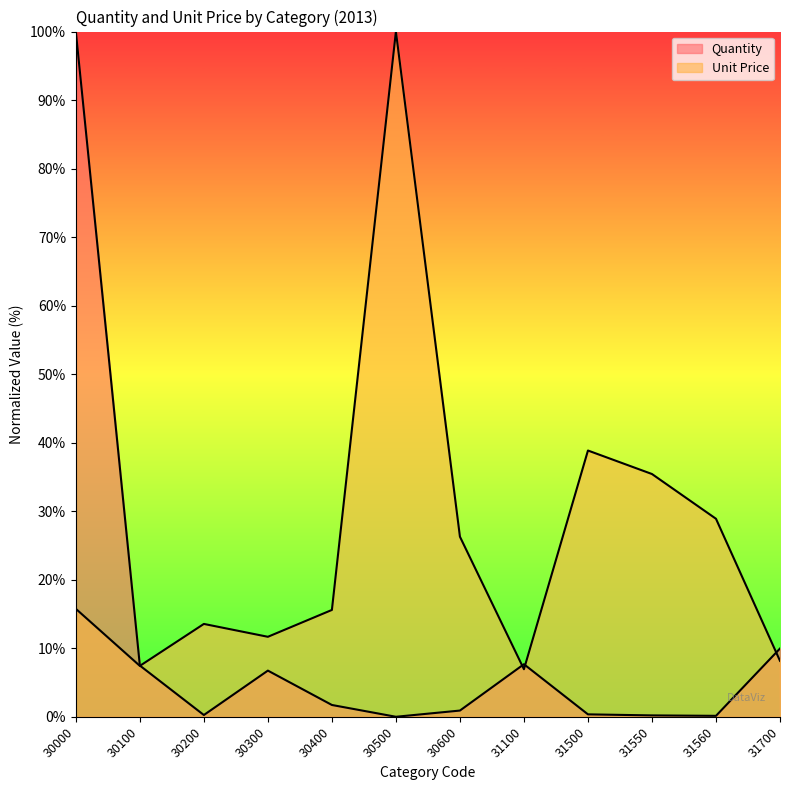

What is the total value across all series at 30300?

18.4